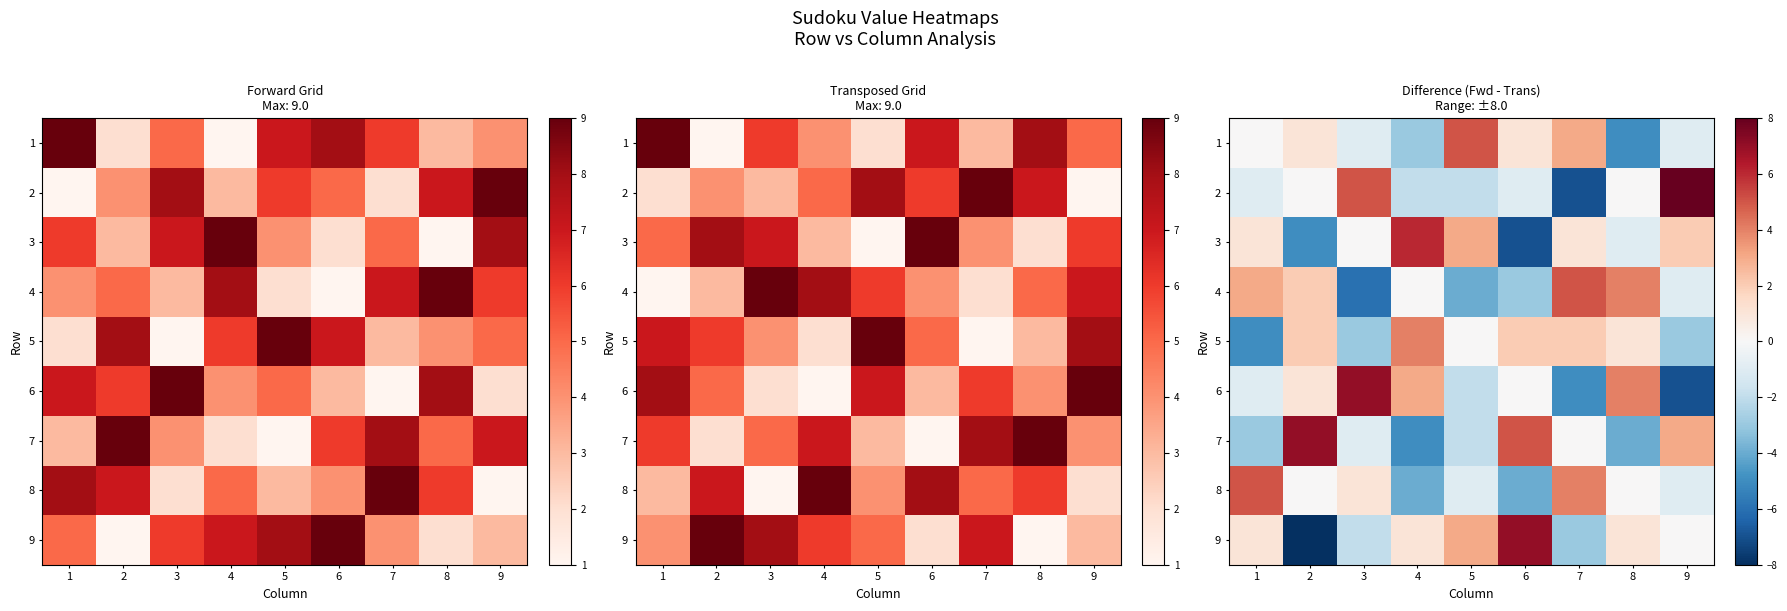

How many series are shown in this chart?

9